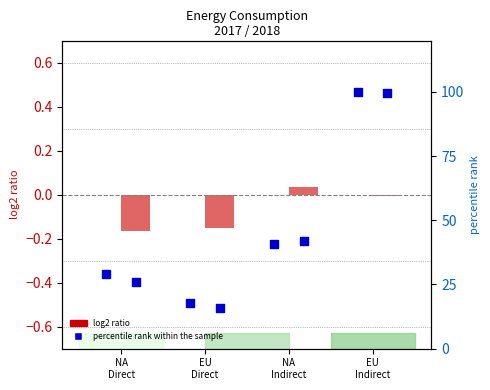

Which series reaches the minimum Y coordinate?

log2 ratio (2018)